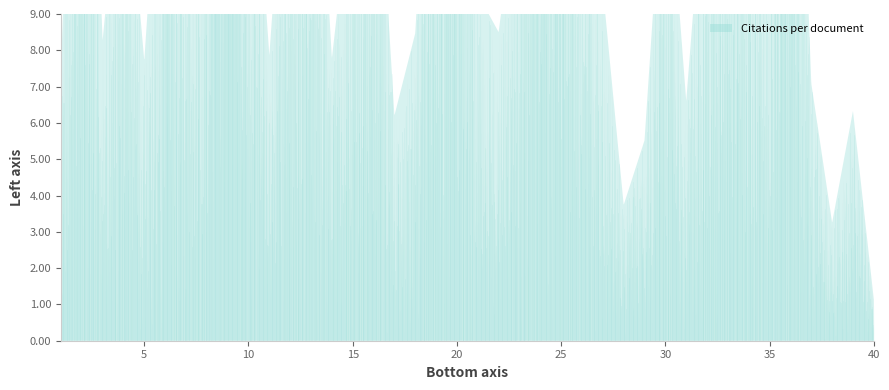

True or false: there are more than 1 points higher than both neighbors.

True